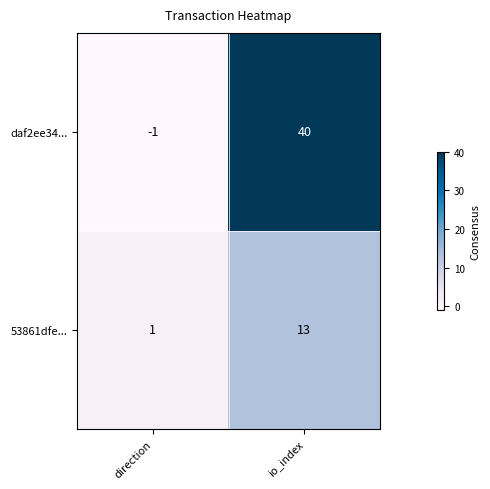

Reading left to right, extract all data points from this chart.

daf2ee34...: -1	40
53861dfe...: 1	13